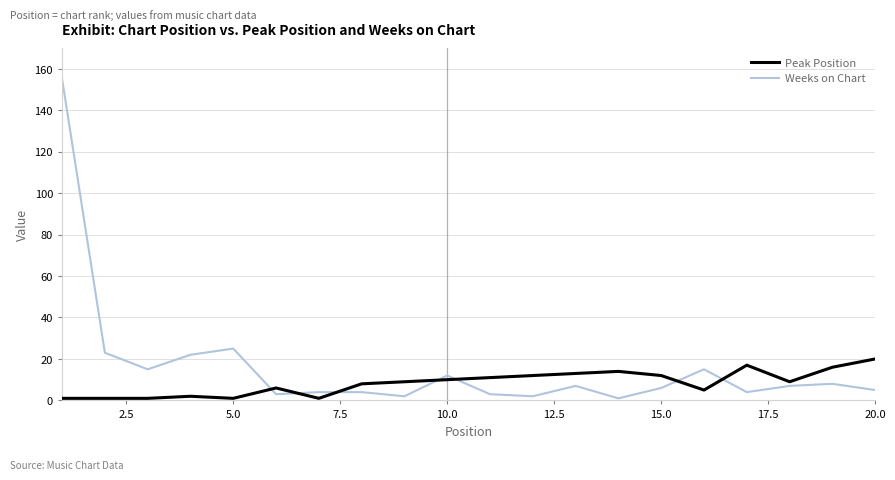

What is the highest value of the Weeks on Chart series?

155